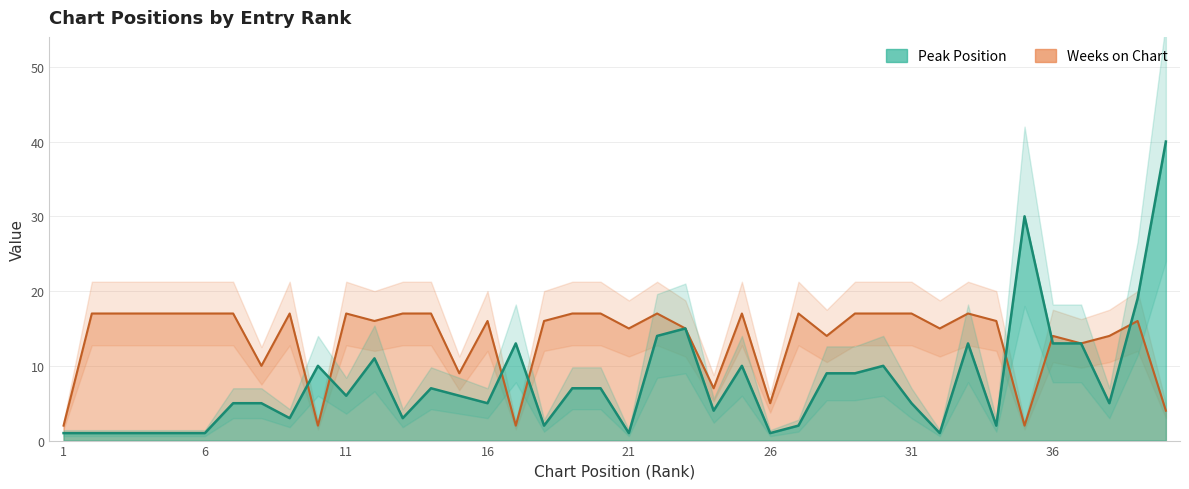

What is the lowest value of the Weeks on Chart series?

2